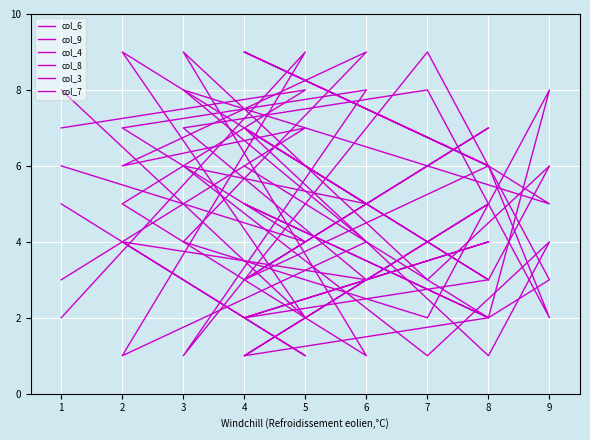

What is the average value of the col_7 series?

5